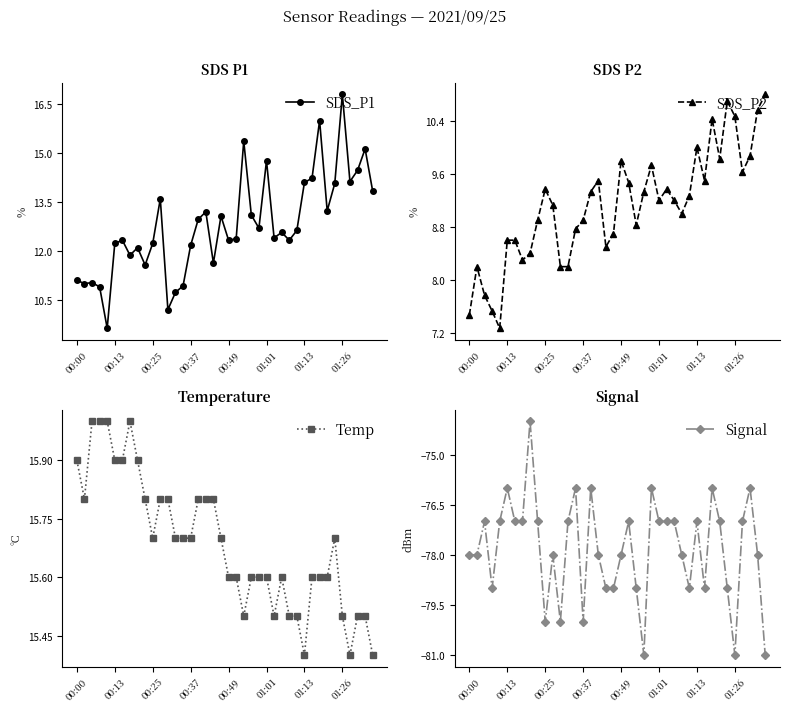

Rank the series by their maximum value, from highest to lowest.

SDS_P1, Temp, SDS_P2, Signal